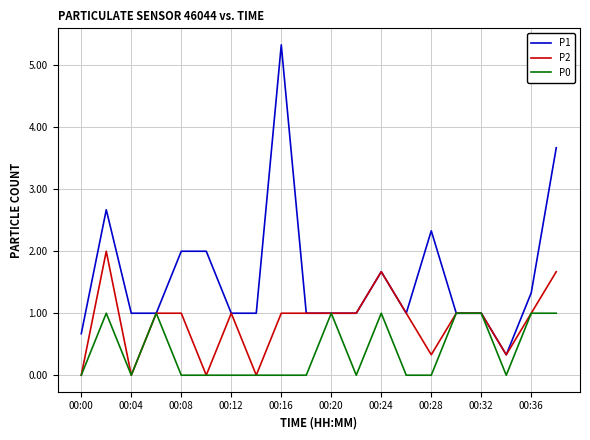

Rank the series by their maximum value, from highest to lowest.

P1, P2, P0